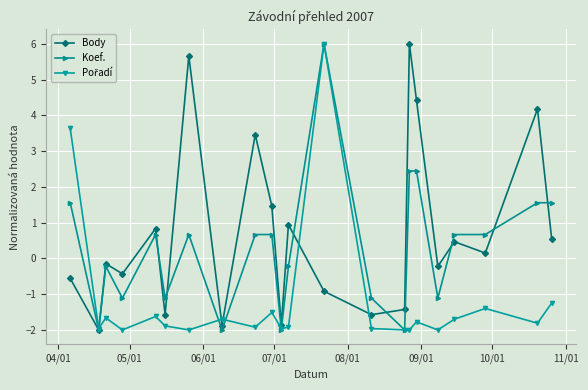

How many interior local valleys does the Body series have?

8